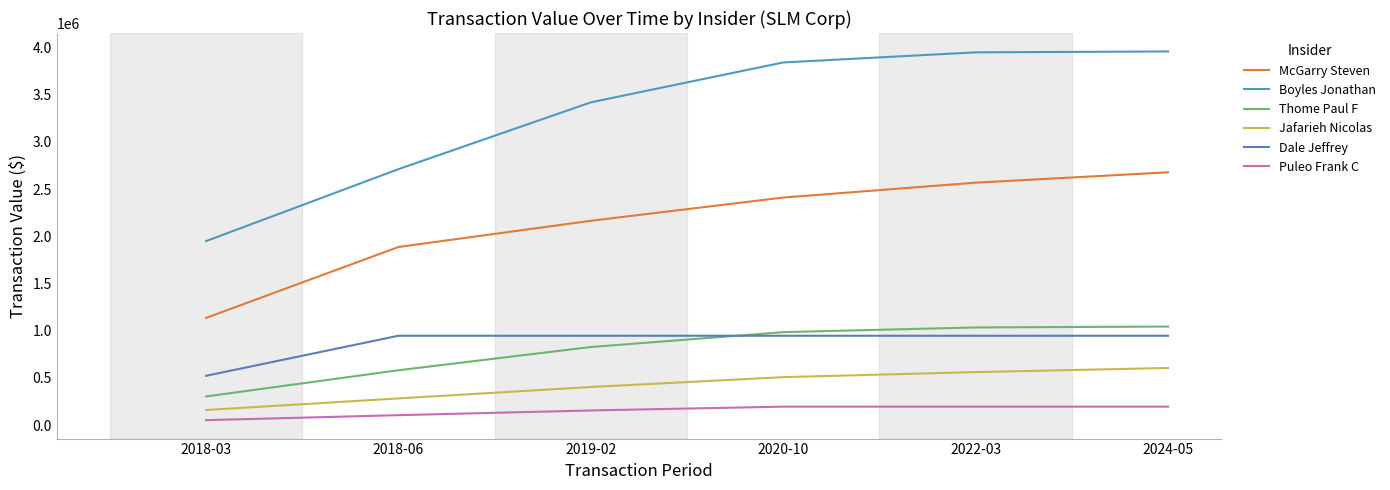

Rank the series at 2024-05 from lowest to highest value.

Puleo Frank C, Jafarieh Nicolas, Dale Jeffrey, Thome Paul F, McGarry Steven, Boyles Jonathan